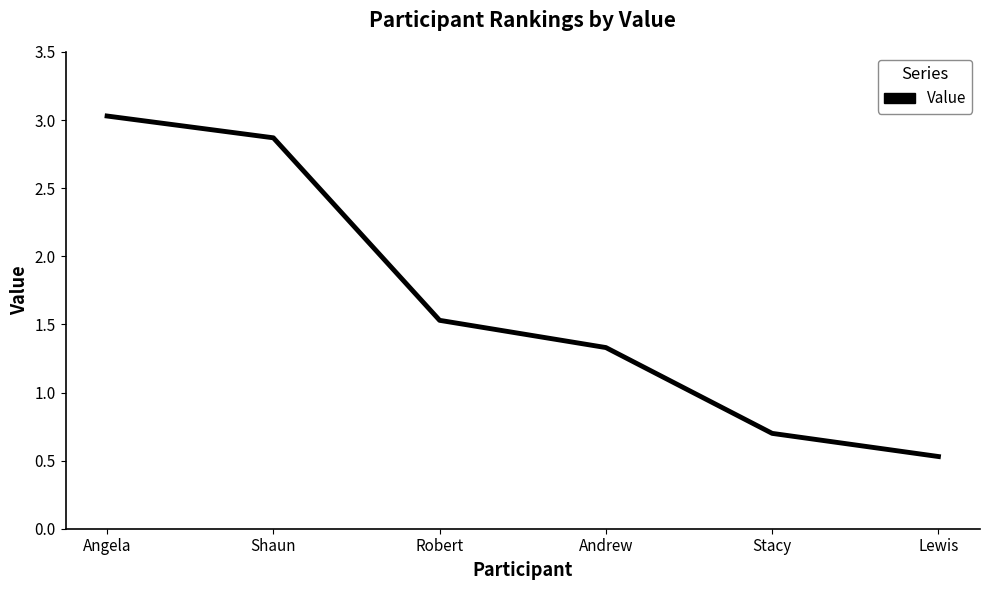

Is this an area chart (filled region under the line)?

No